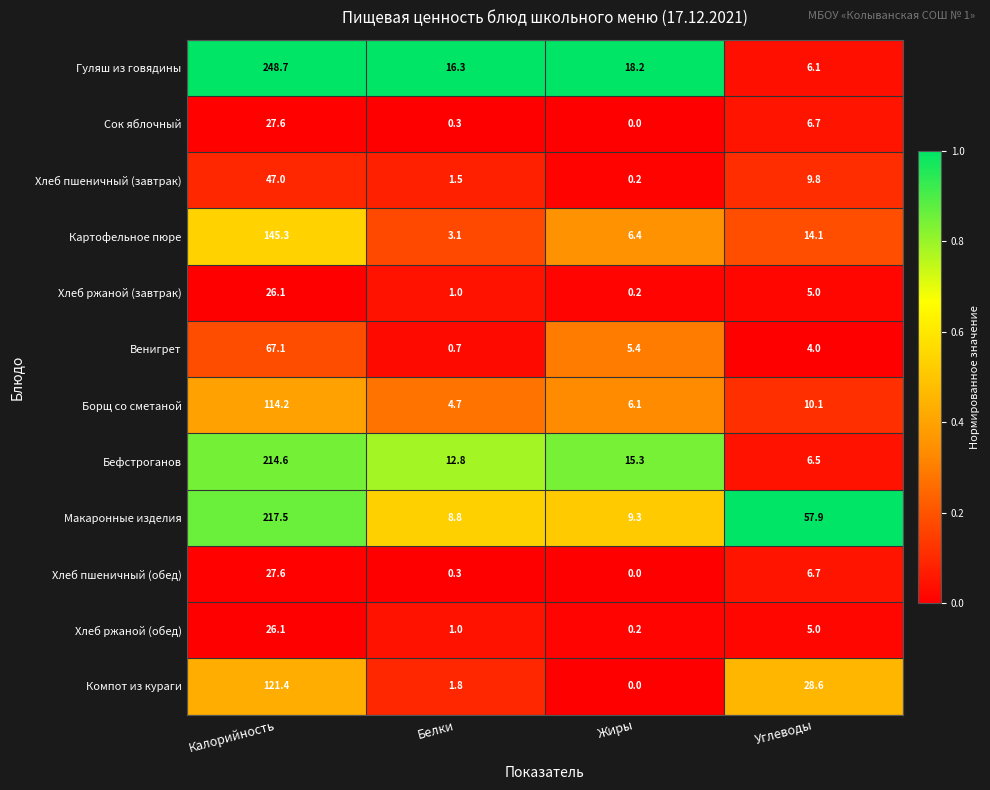

Rank the categories by Гуляш из говядины value from highest to lowest.

Калорийность, Жиры, Белки, Углеводы